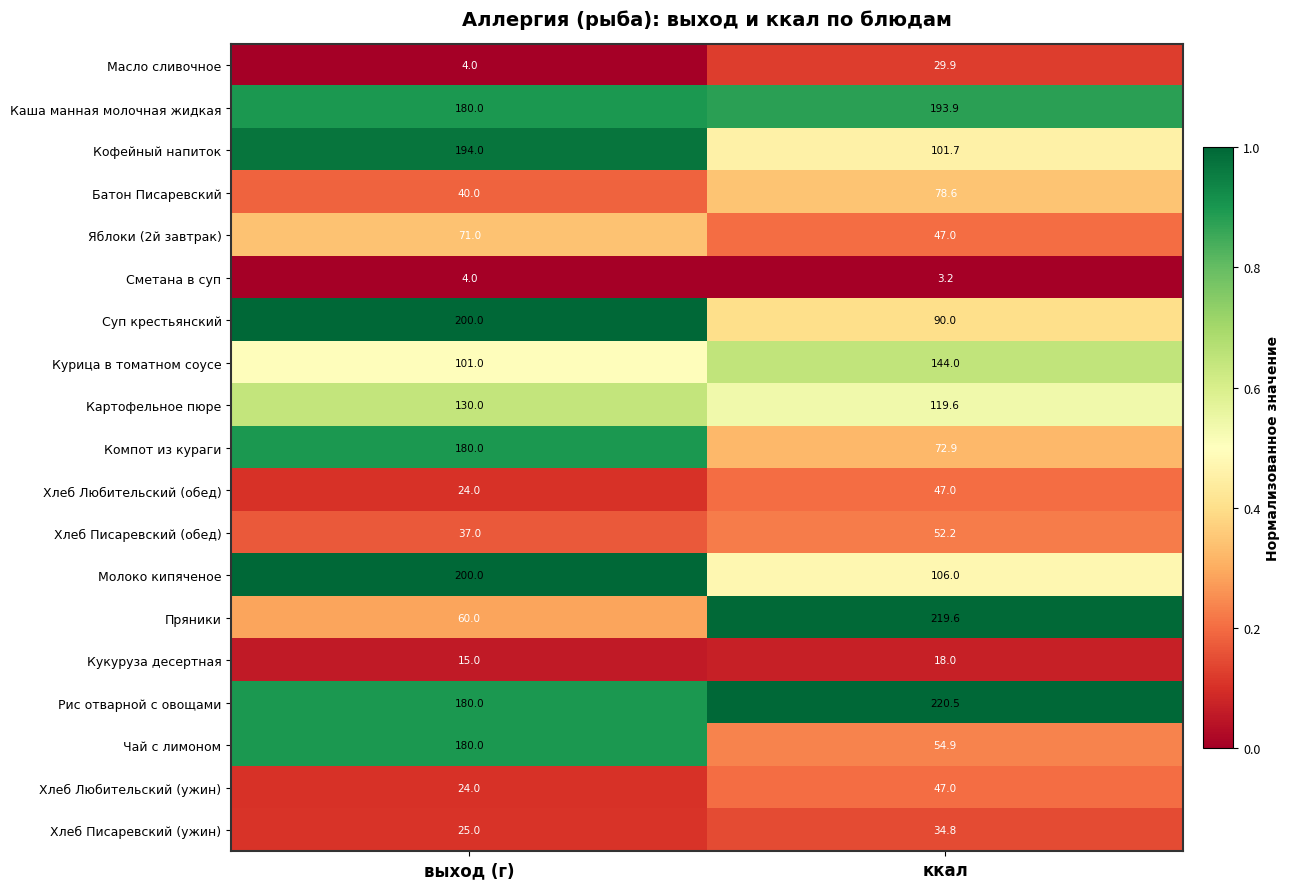

At which category is the sum across all series the highest?

выход (г)